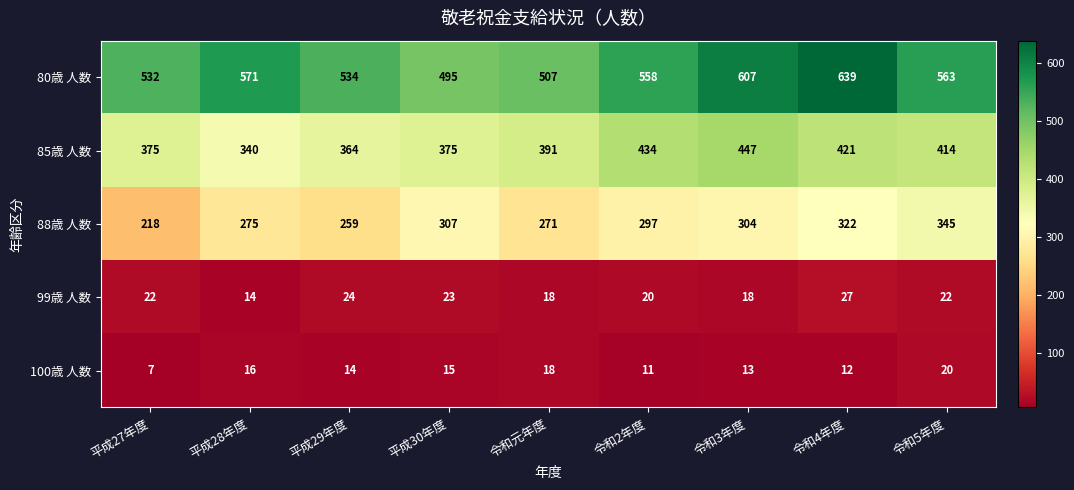

At how many categories does at least one series exceed 582?

2